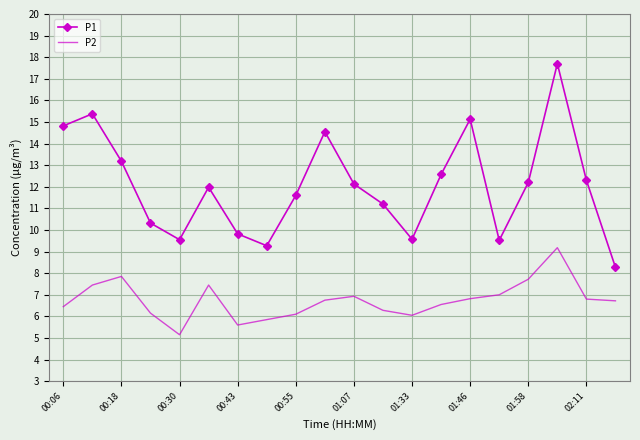

What is the minimum value for P2?

5.2